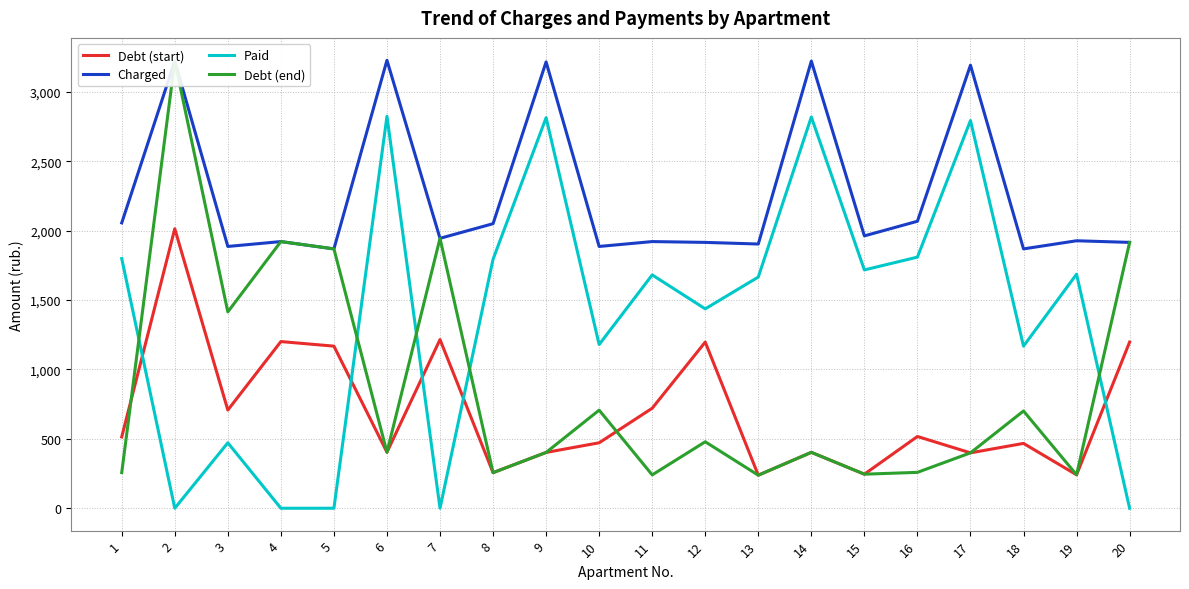

Reading left to right, transcribe all the data shown in this chart.

Debt (start): 513.9	2013.0	707.1	1200.5	1167.5	403.3	1215.1	256.2	401.9	471.4	720.3	1196.8	237.9	402.6	245.2	516.8	398.9	467.0	240.8	1196.8
Charged: 2055.4	3220.8	1885.6	1920.8	1868.1	3226.6	1944.2	2049.6	3215.0	1885.6	1920.8	1914.9	1903.2	3220.8	1961.8	2067.2	3191.5	1868.1	1926.6	1914.9
Paid: 1798.5	0.0	471.4	0.0	0.0	2823.3	0.0	1793.4	2813.1	1179.1	1680.7	1436.2	1665.3	2818.2	1716.5	1808.8	2792.6	1167.5	1685.8	0.0
Debt (end): 256.9	3220.8	1414.2	1920.8	1868.1	403.3	1944.2	256.2	401.9	706.5	240.1	478.7	237.9	402.6	245.2	258.4	398.9	700.5	240.8	1914.9